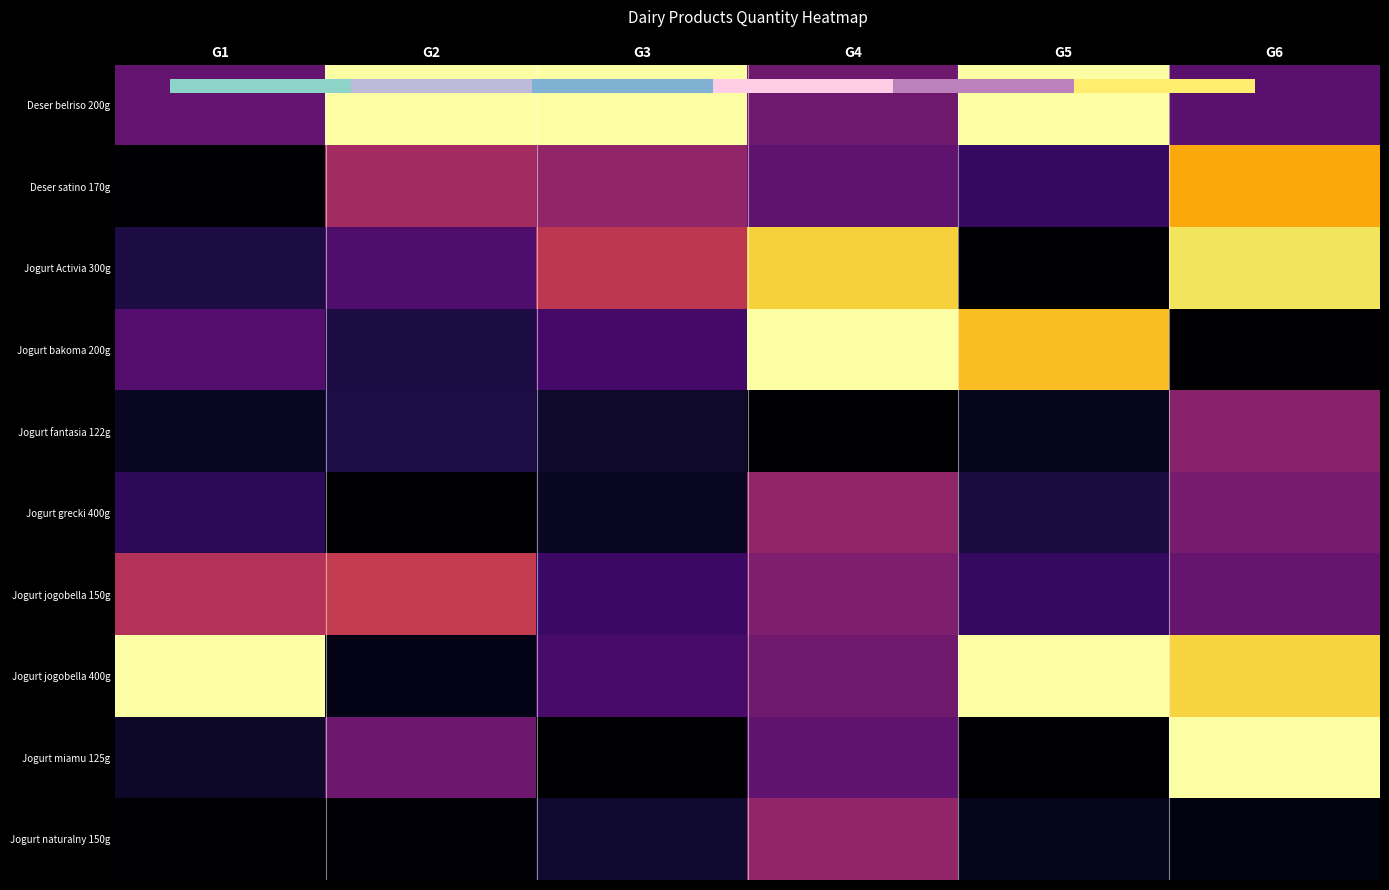

At which category is the sum across all series the highest?

G6